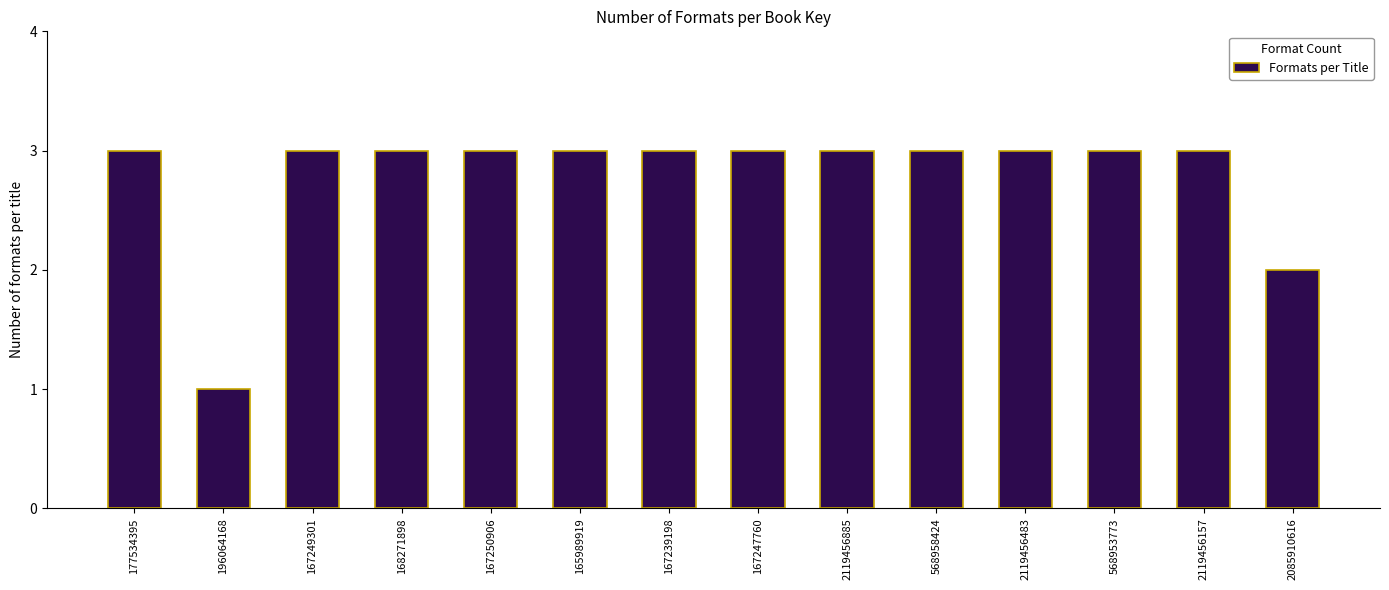

Reading right to left, what are all the values shown in this chart?

2	3	3	3	3	3	3	3	3	3	3	3	1	3